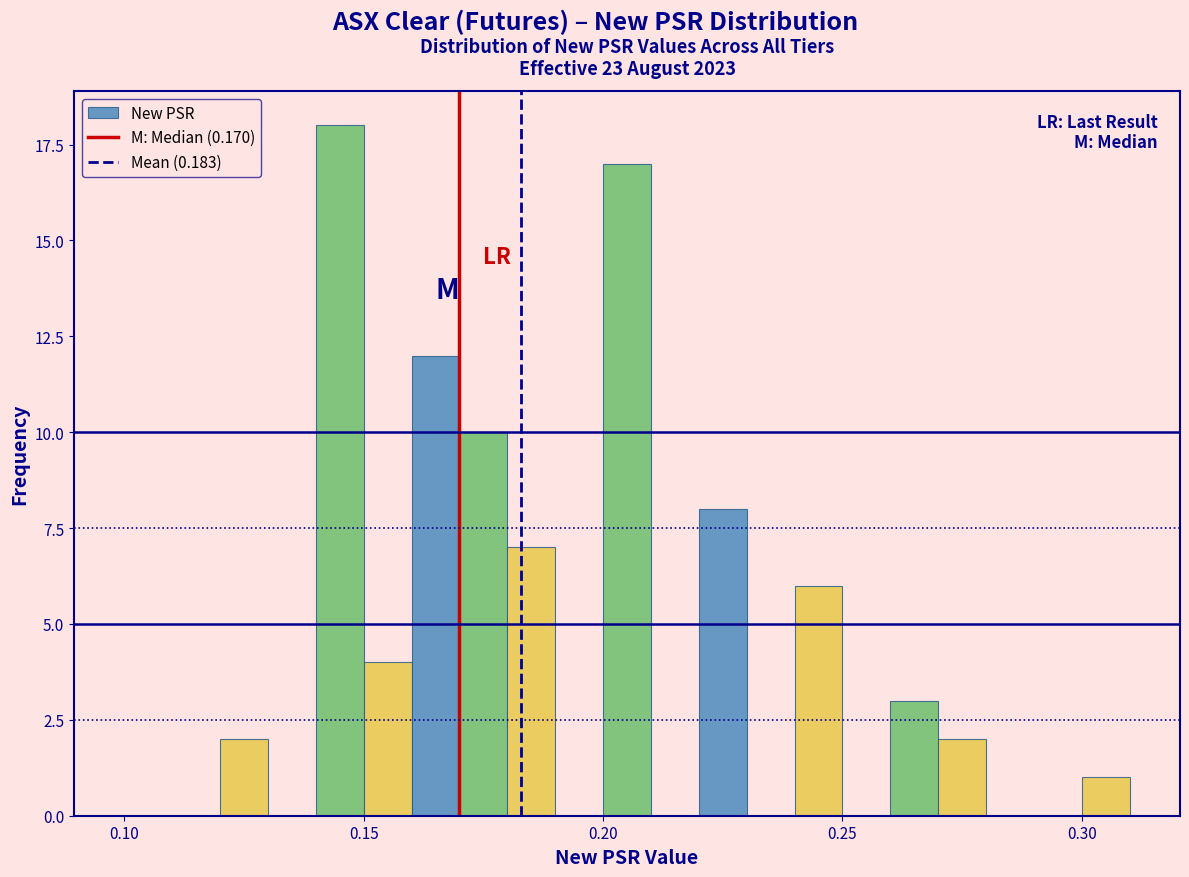

Read against the x-axis, roughly where is the centre of the tallest bar?

0.145